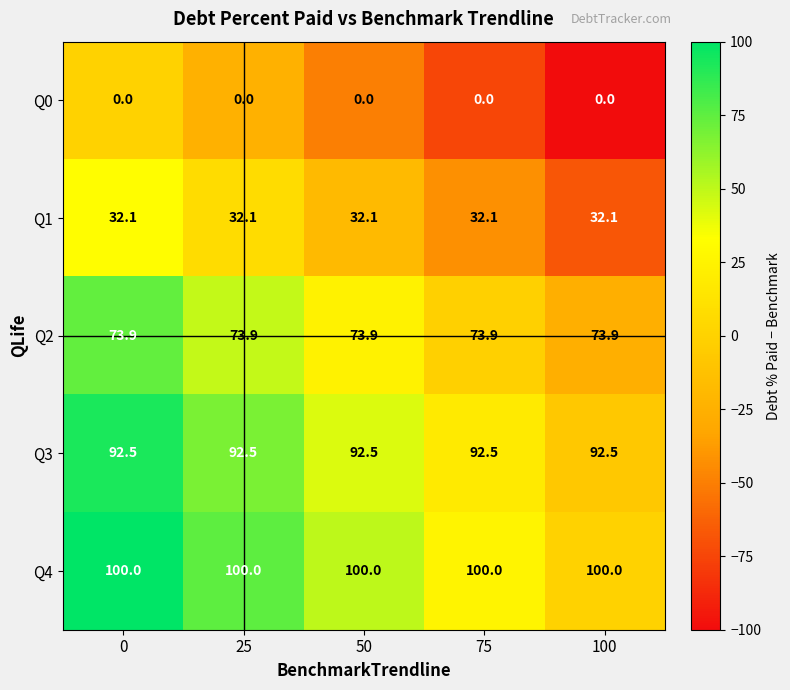

At 100, list the series in order from smallest to largest.

Q0, Q1, Q2, Q3, Q4